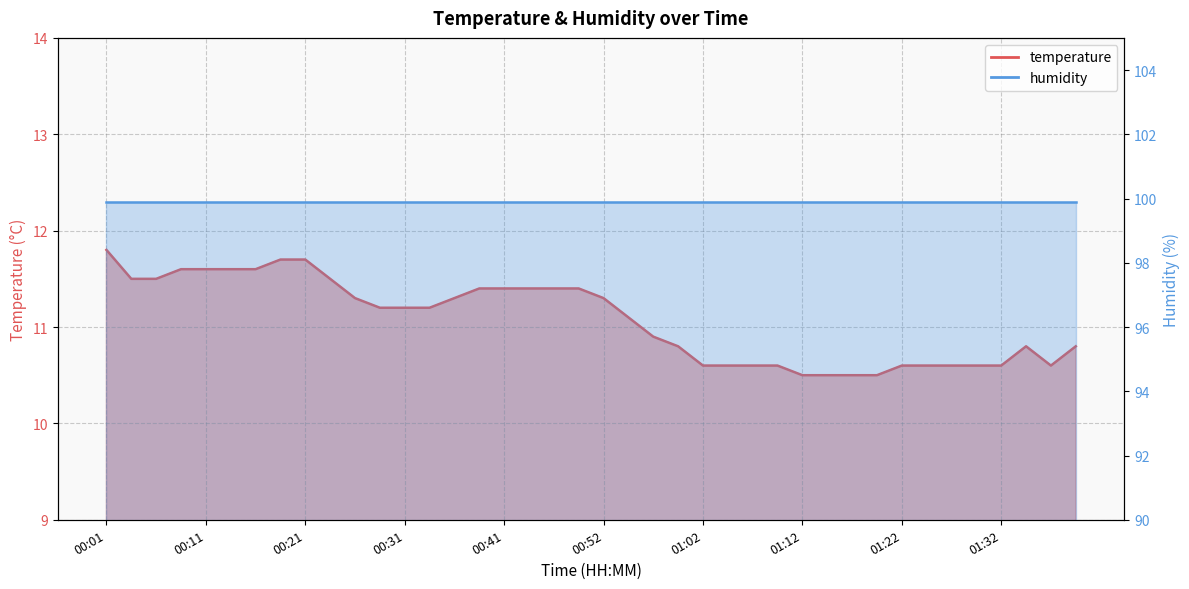

What is the sum of the values at 00:29 and 00:24?

22.7